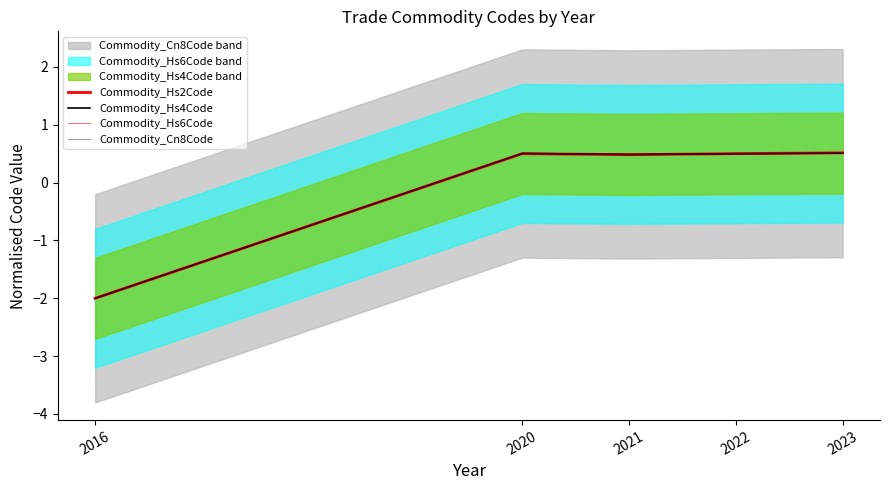

Between 2020 and 2021, which series saw the biggest shift?

Commodity_Hs2Code